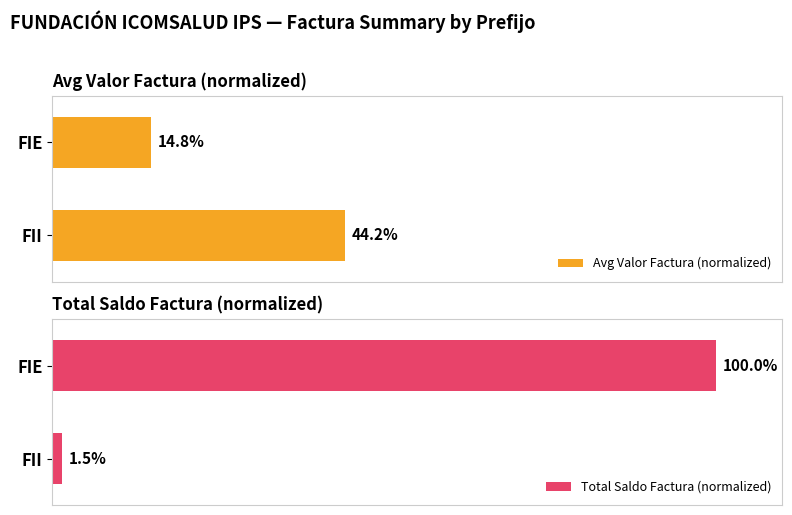

Reading left to right, transcribe all the data shown in this chart.

Avg Valor Factura (normalized): 44.2	14.8
Total Saldo Factura (normalized): 1.5	100.0